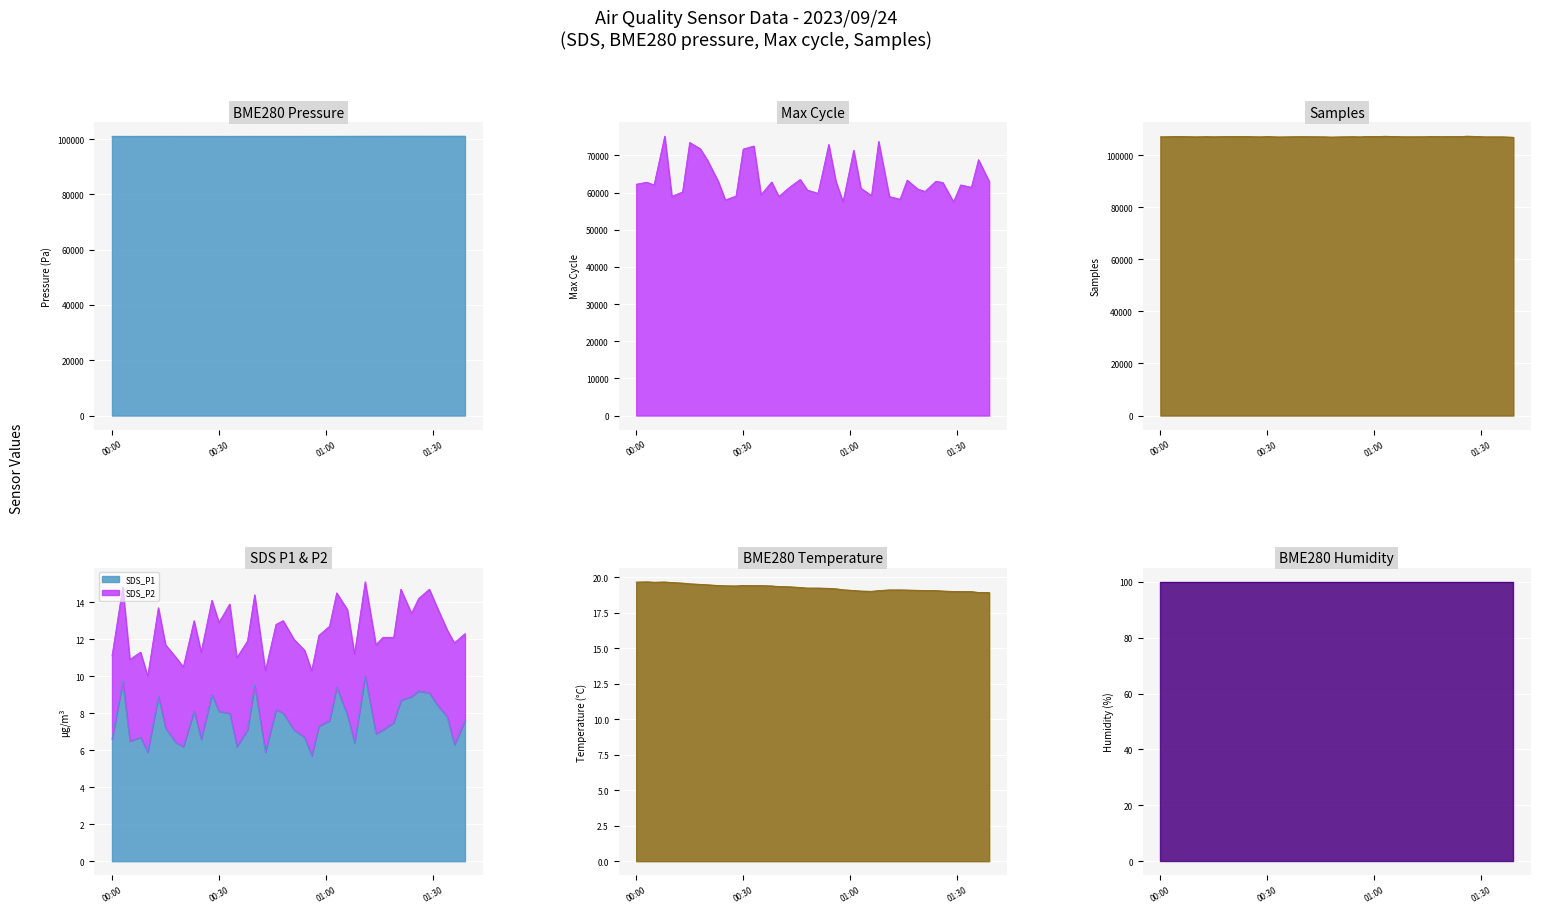

What is the value of the BME280_temperature point at the 29th from the left?

19.1